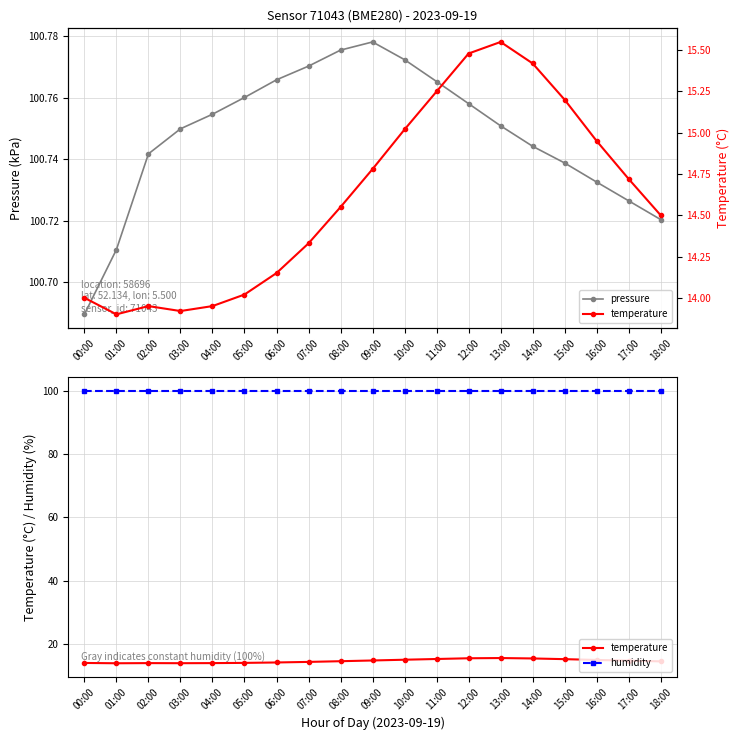

Between 12:00 and 08:00, which is larger?

08:00